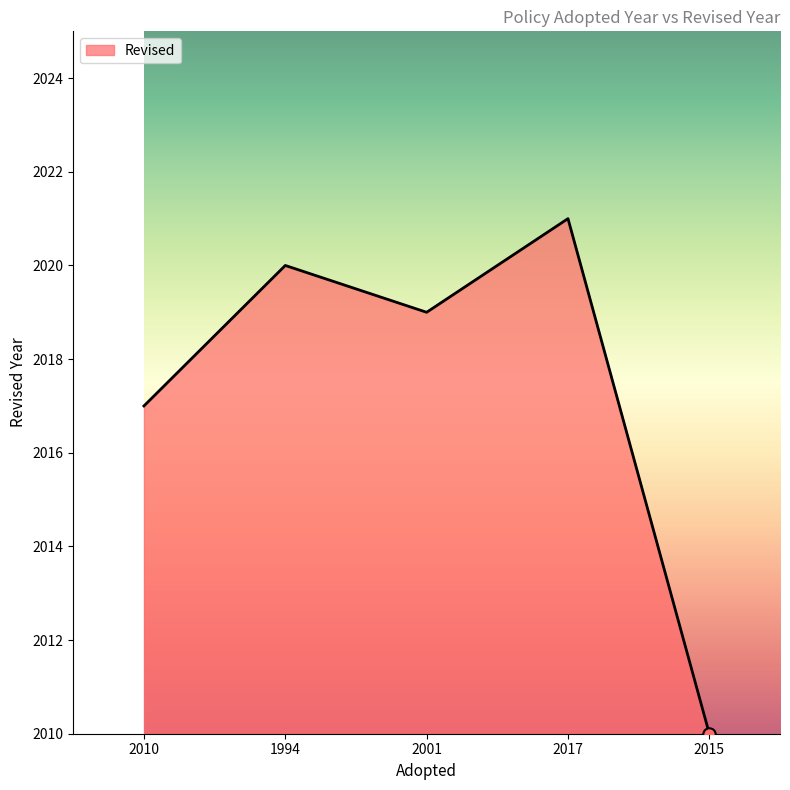

Approximately how many times larger is the value at 2001 compared to 1994?

1.0